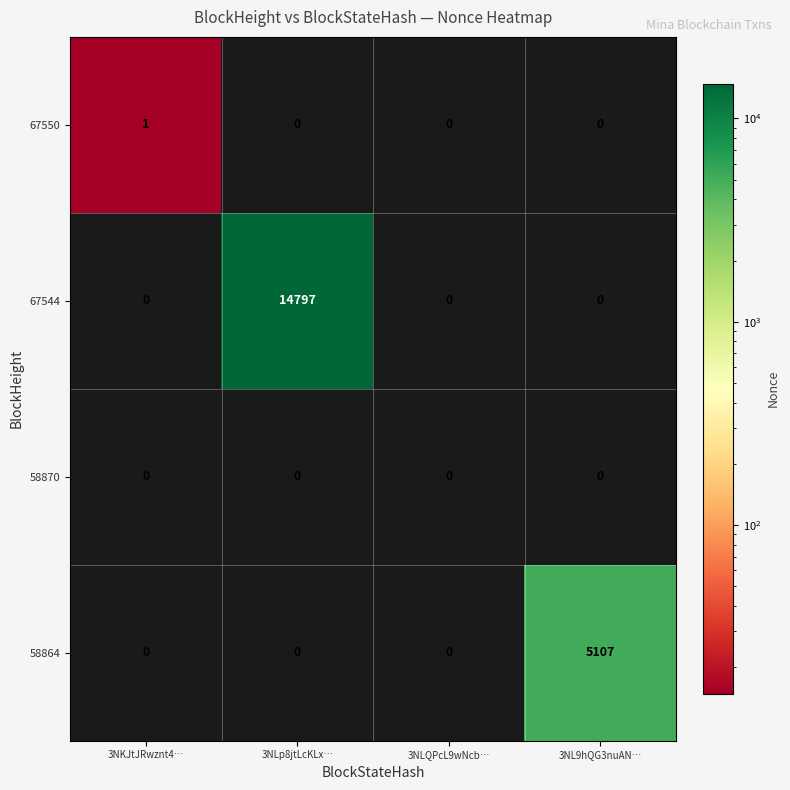

Reading left to right, list all the values displayed in this chart.

67550: 3NKJtJRwznt4…=1	3NLp8jtLcKLx…=0	3NLQPcL9wNcb…=0	3NL9hQG3nuAN…=0
67544: 3NKJtJRwznt4…=0	3NLp8jtLcKLx…=14797	3NLQPcL9wNcb…=0	3NL9hQG3nuAN…=0
58870: 3NKJtJRwznt4…=0	3NLp8jtLcKLx…=0	3NLQPcL9wNcb…=0	3NL9hQG3nuAN…=0
58864: 3NKJtJRwznt4…=0	3NLp8jtLcKLx…=0	3NLQPcL9wNcb…=0	3NL9hQG3nuAN…=5107